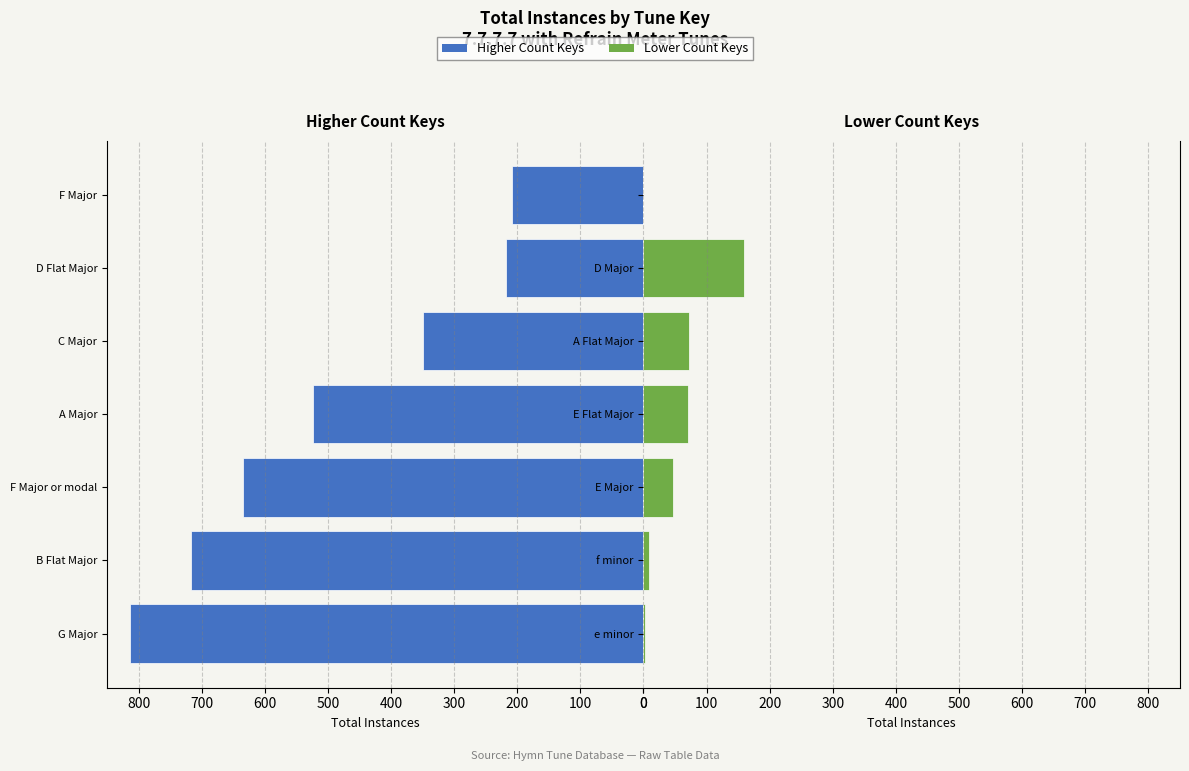

True or false: Lower Instance Keys has a value of 2 at e minor.

True